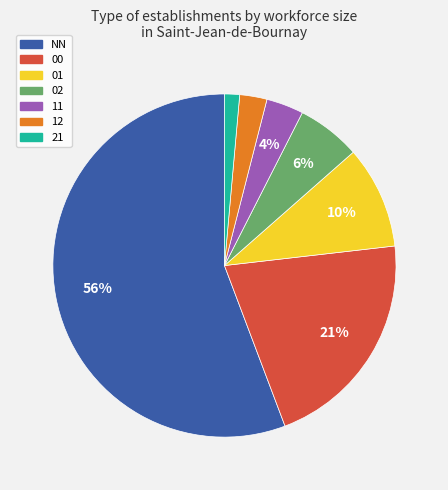

Which has a higher value, 02 or NN?

NN